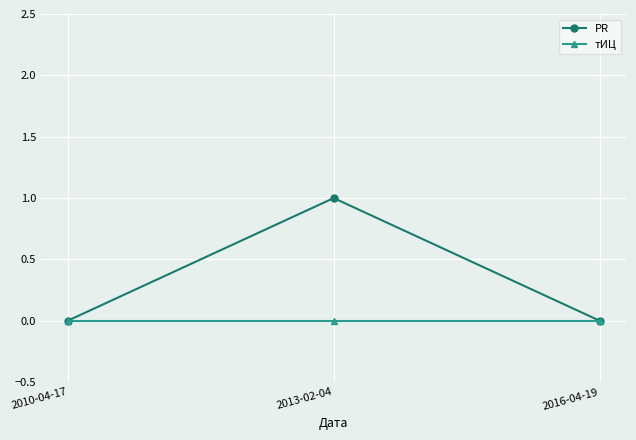

Is it true that PR equals 1 at 2013-02-04?

True